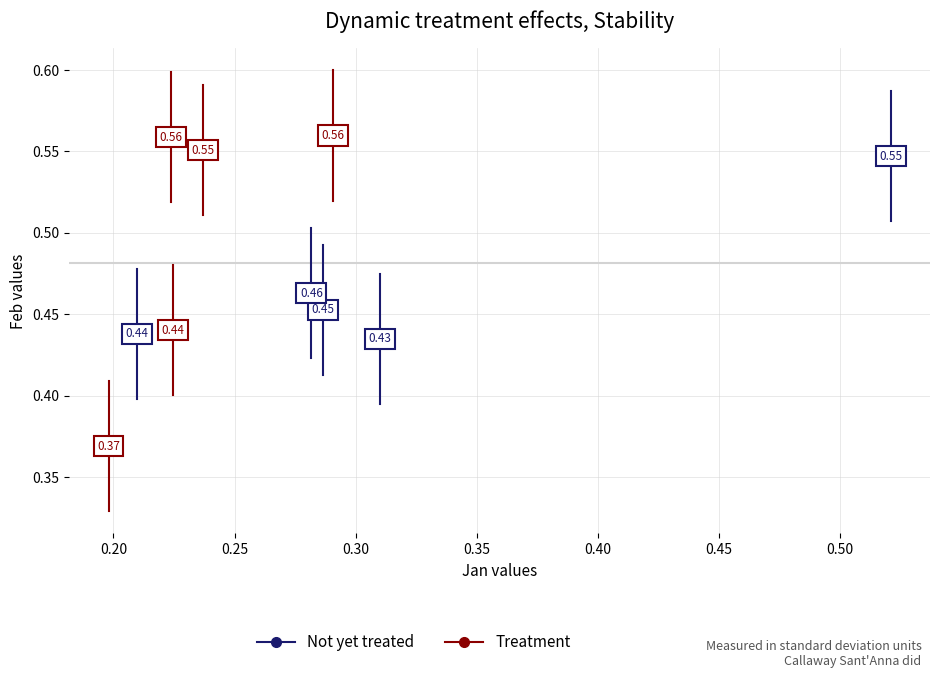

Which series reaches the maximum Y coordinate?

Treatment